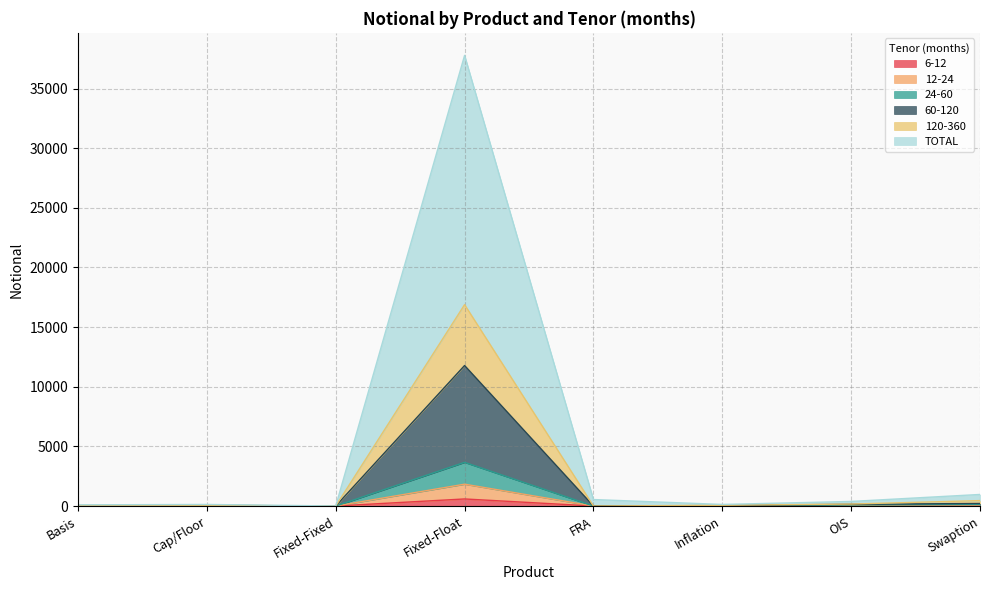

How many lines are shown in the chart?

6